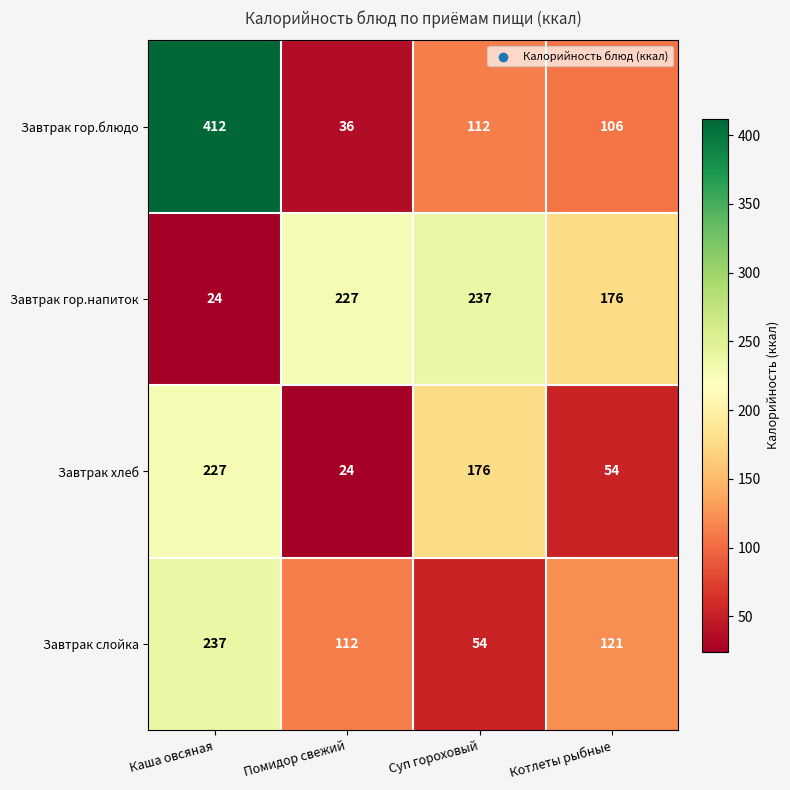

Count the number of categories in the chart.

4